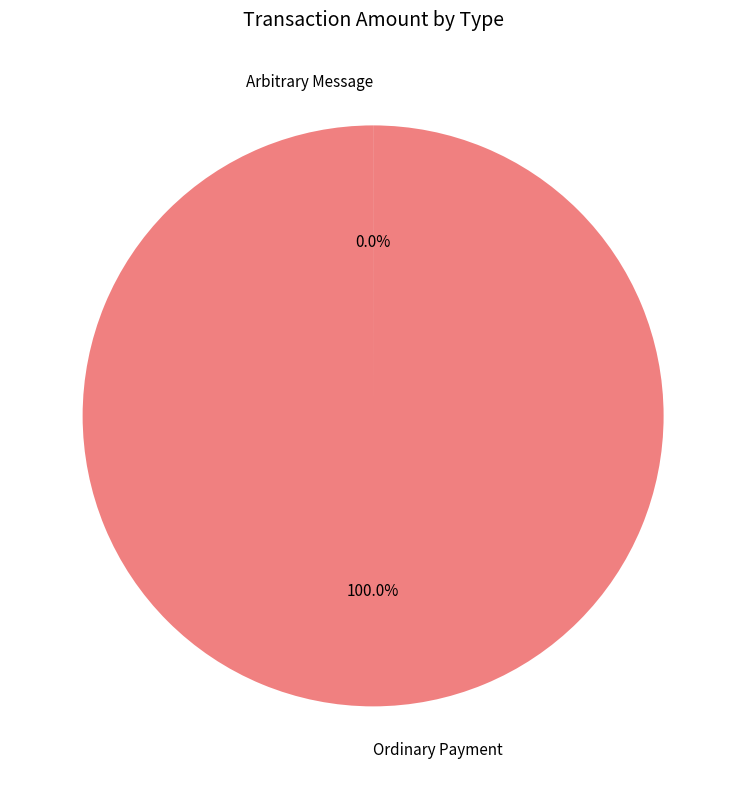

What is the largest slice in the pie chart?

Ordinary Payment